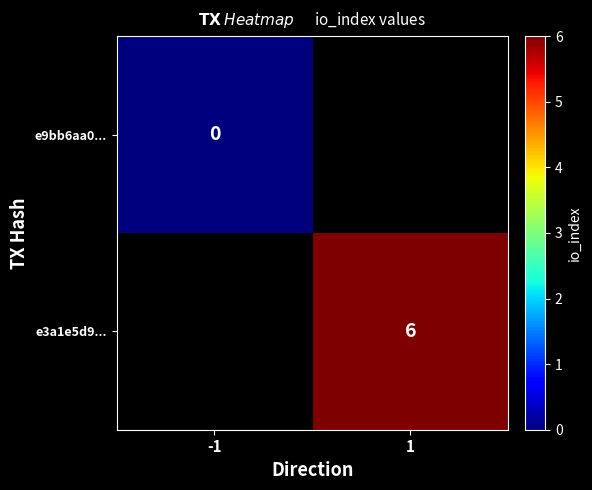

True or false: e3a1e5d9... has a value of 6 at 1.

True